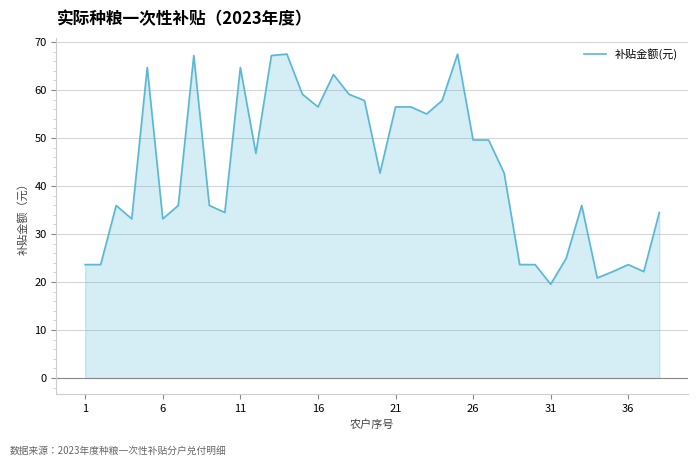

Count the number of values greater than 42.

20